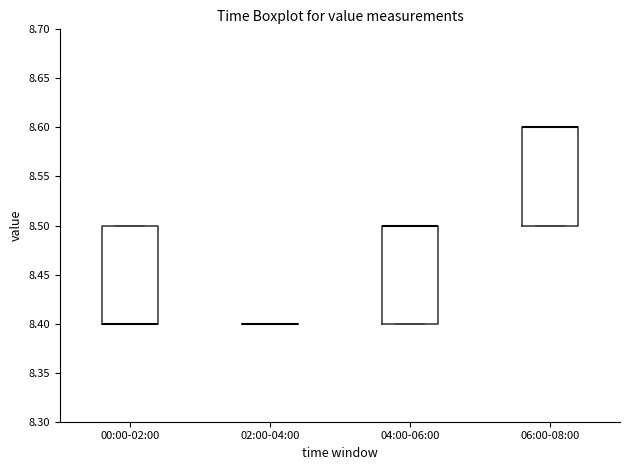

Where is the upper edge of the box for 00:00-02:00 on the y-axis? The values are not printed on the chart, so give them approximately, as read against the axis.

8.5